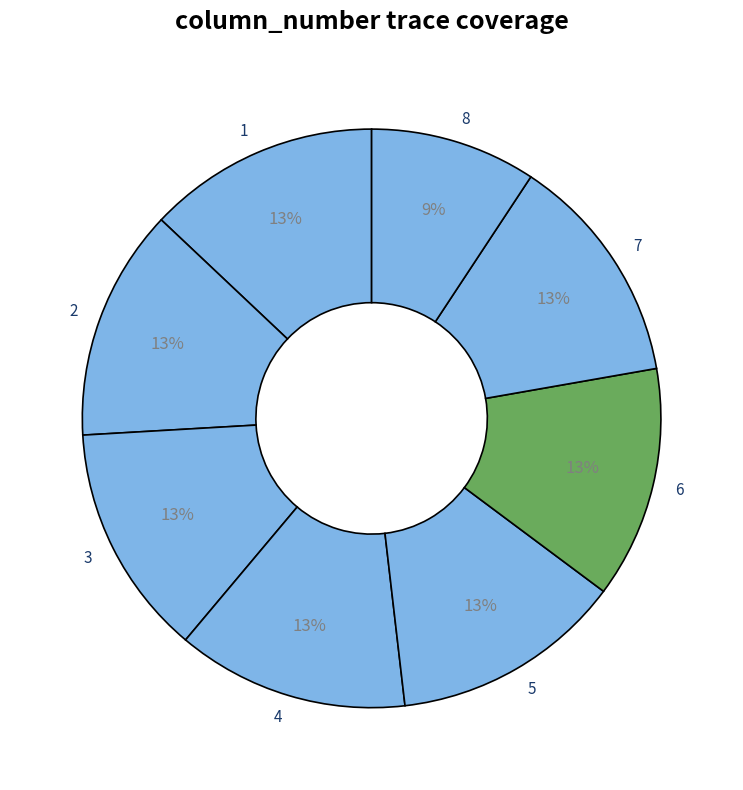

Approximately how many times larger is the value at 7 compared to 1?

1.0